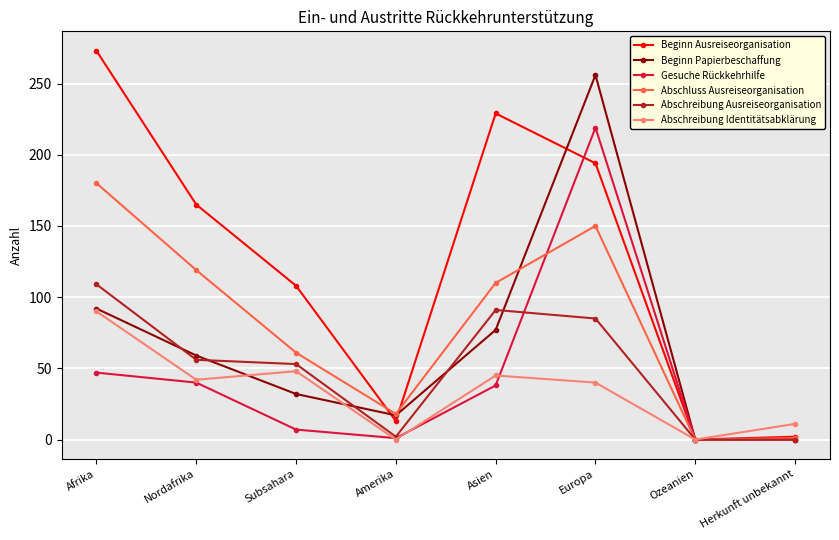

Where is the first local minimum for Abschluss Ausreiseorganisation?

Amerika